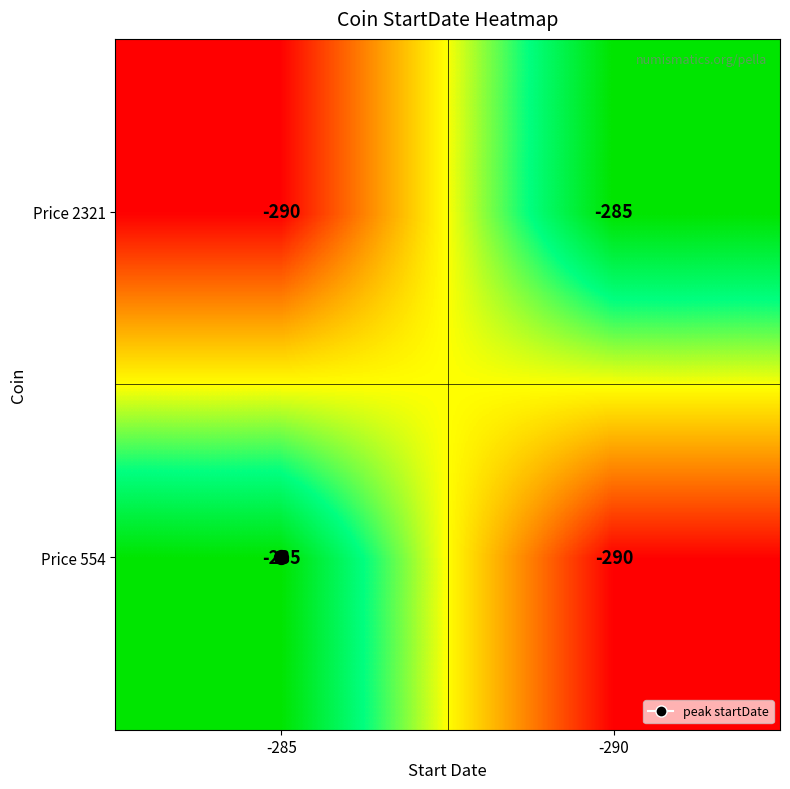

Is the value of Price 554 at -285 greater than the value of Price 2321 at -285?

Yes